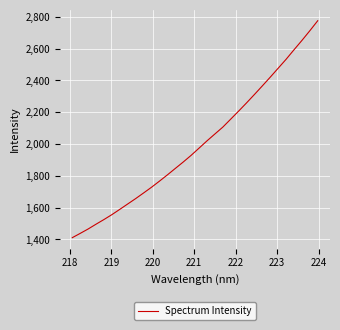

What is the greatest value displayed?

2774.9